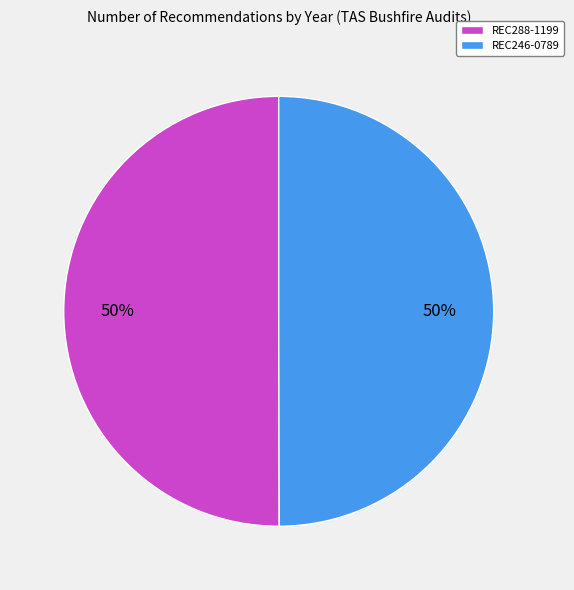

To the nearest percent, what portion does REC246-0789 represent?

50%